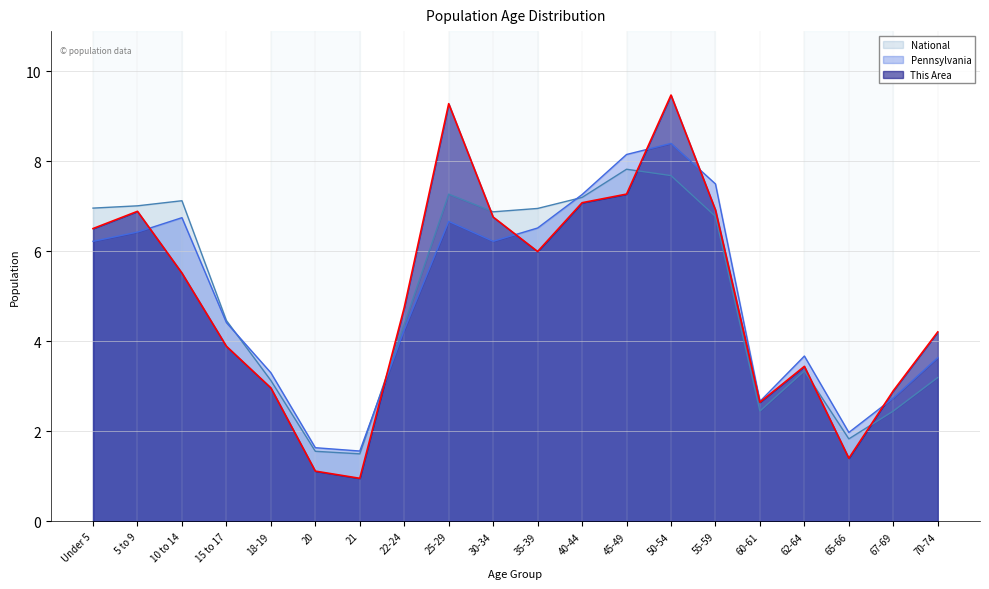

What is the label of the 13th point from the right?

22-24